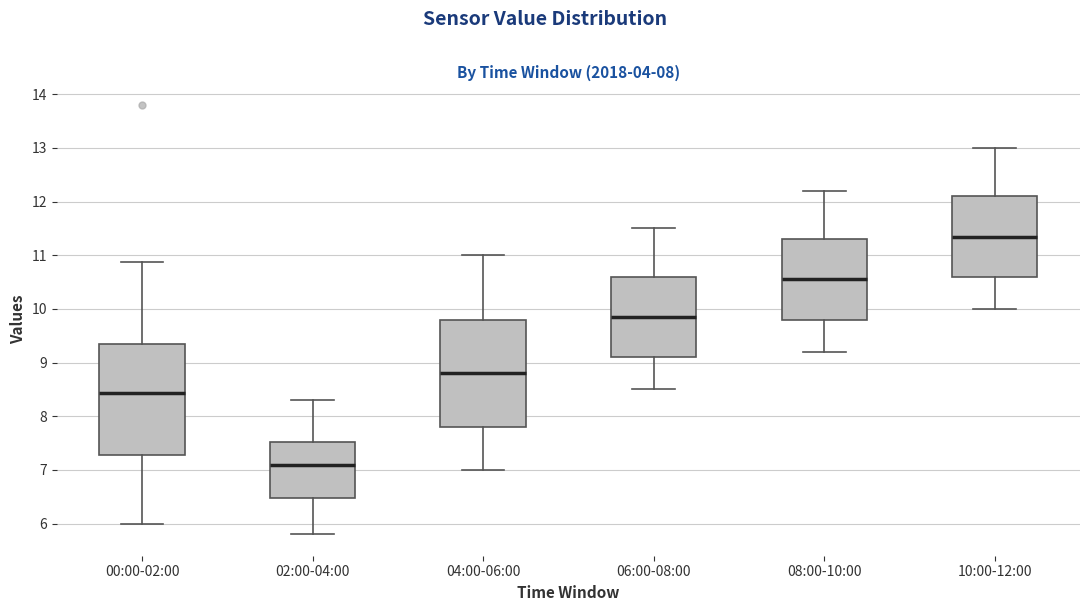

Reading left to right, read every box against the y-axis: the position of its median line, the range the box covers, and the ends of its whiskers. The values are not printed on the chart, so give them approximately, as read against the axis.

00:00-02:00: median 8.4, box 7.3 to 9.3, whiskers 6.0 to 10.9
02:00-04:00: median 7.1, box 6.5 to 7.5, whiskers 5.8 to 8.3
04:00-06:00: median 8.8, box 7.8 to 9.8, whiskers 7.0 to 11.0
06:00-08:00: median 9.9, box 9.1 to 10.6, whiskers 8.5 to 11.5
08:00-10:00: median 10.6, box 9.8 to 11.3, whiskers 9.2 to 12.2
10:00-12:00: median 11.4, box 10.6 to 12.1, whiskers 10.0 to 13.0